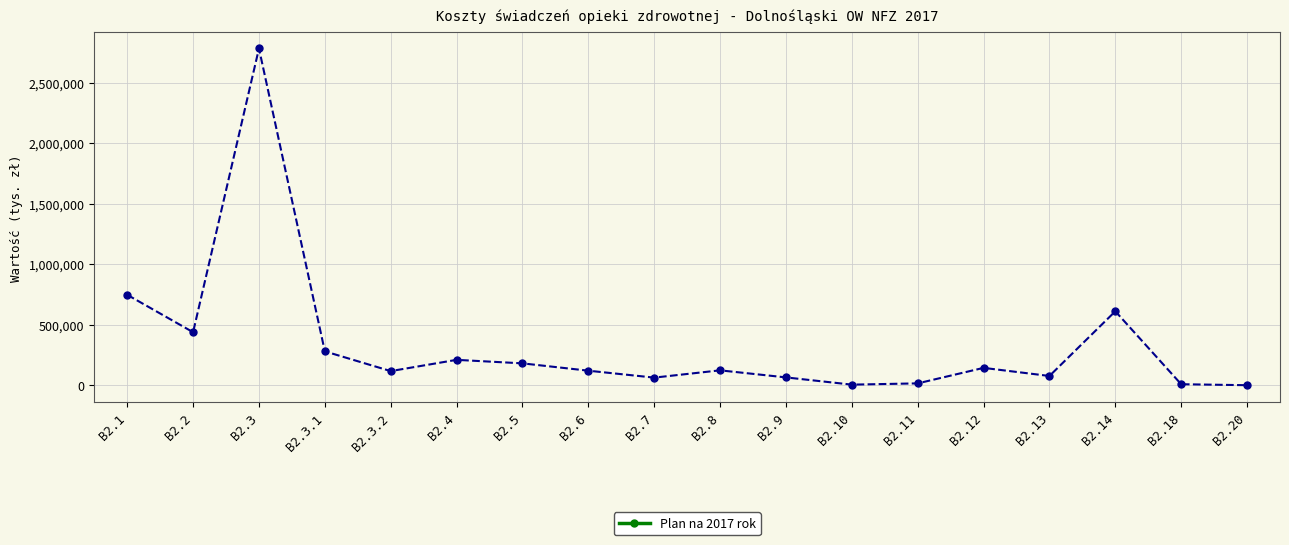

At which label is the value closest to 1391041?

B2.1